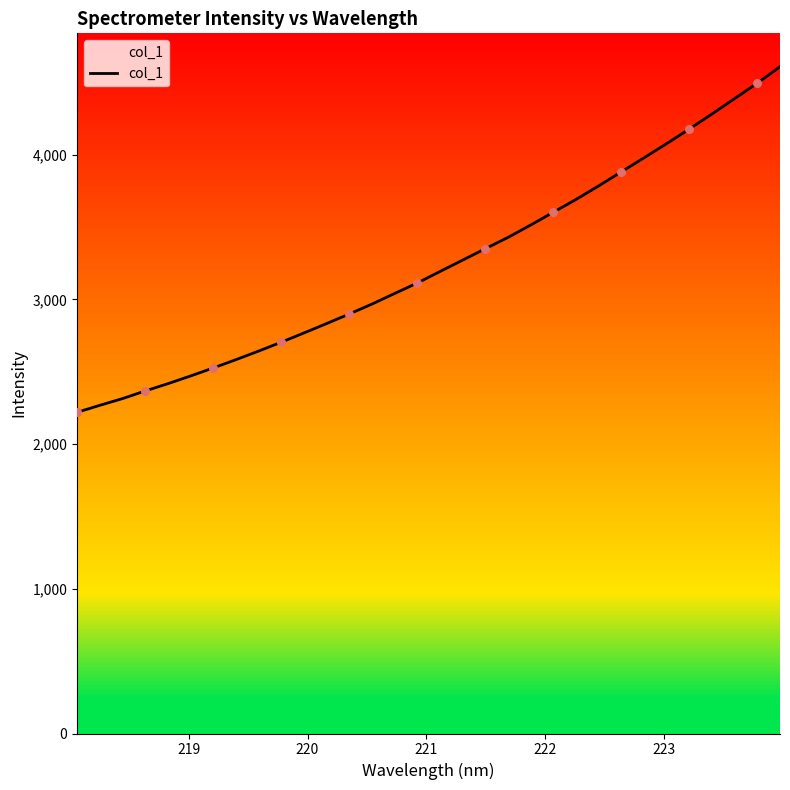

What is the greatest value displayed?

4607.4